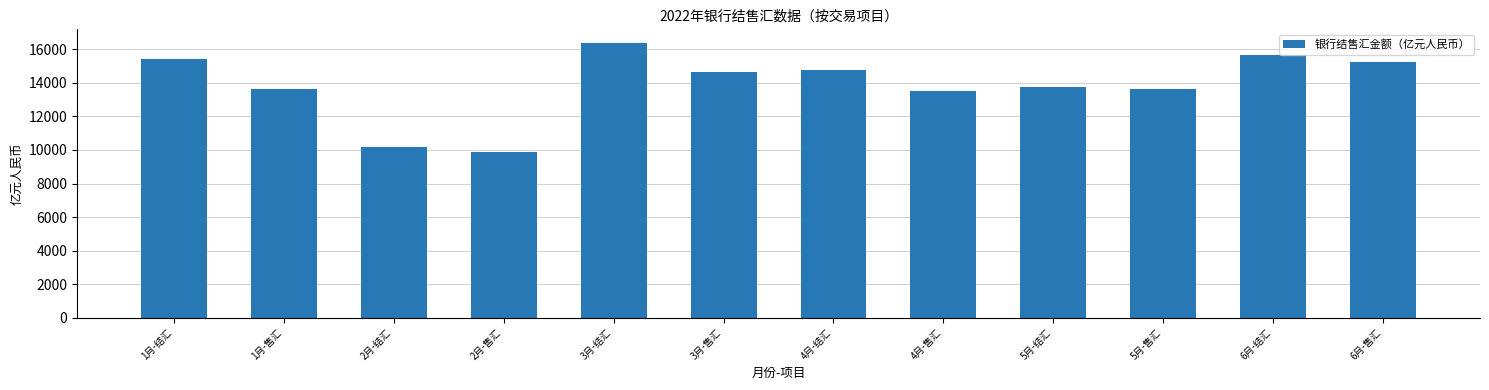

What is the minimum value shown in the chart?

9893.8